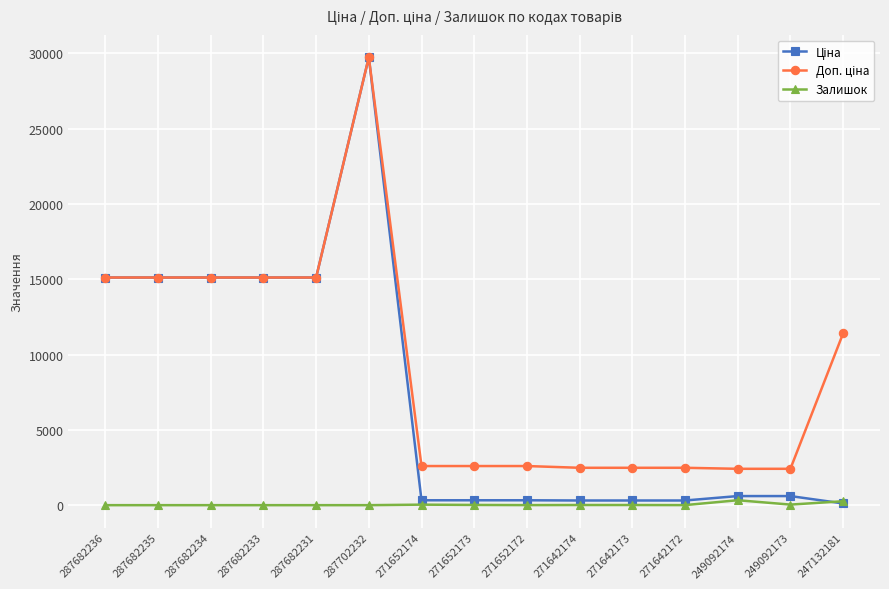

What is the difference between the highest and lowest values at 287682235?

15120.0